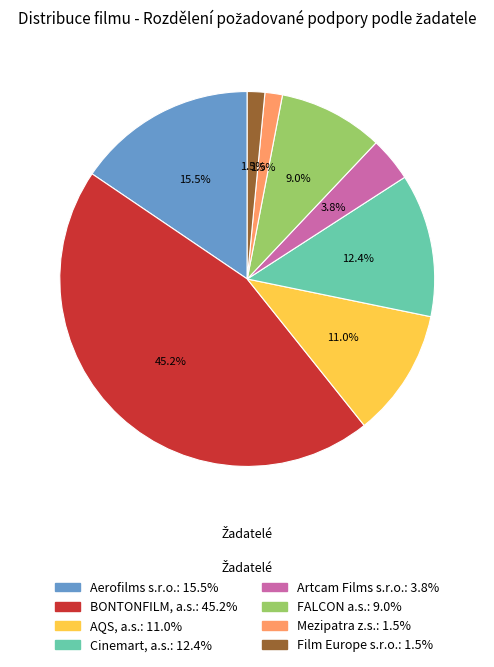

Count the number of slices in the pie.

8